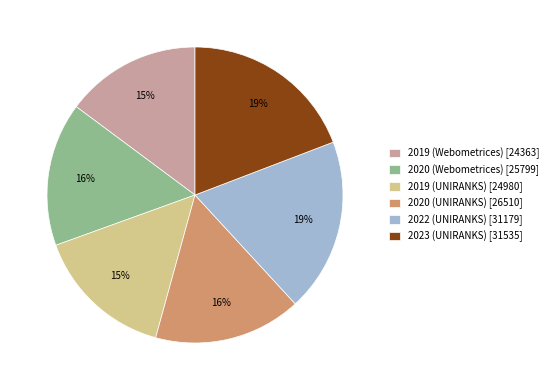

Combined, do 2019 (Webometrices) [24363] and 2020 (UNIRANKS) [26510] account for over 50%?

No